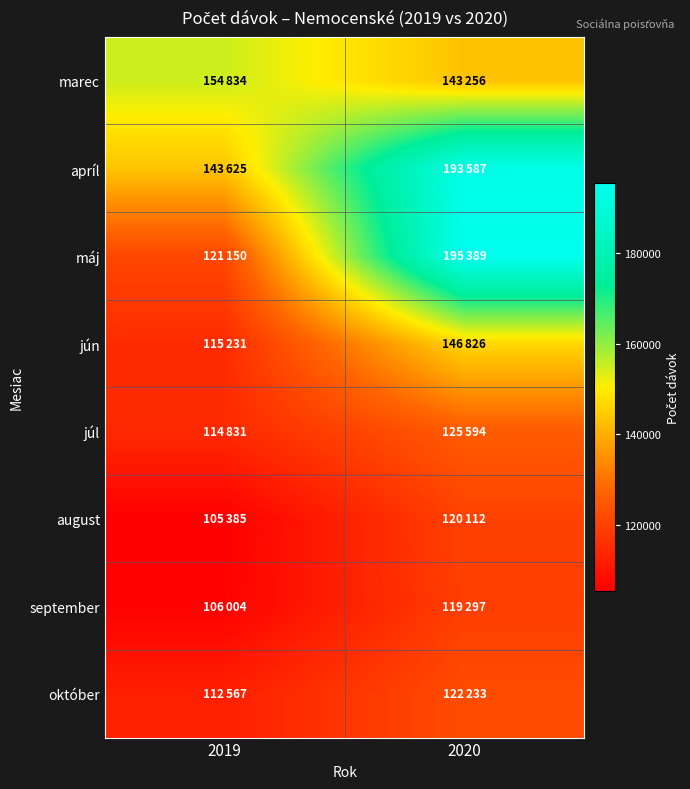

How many series are shown in this chart?

8